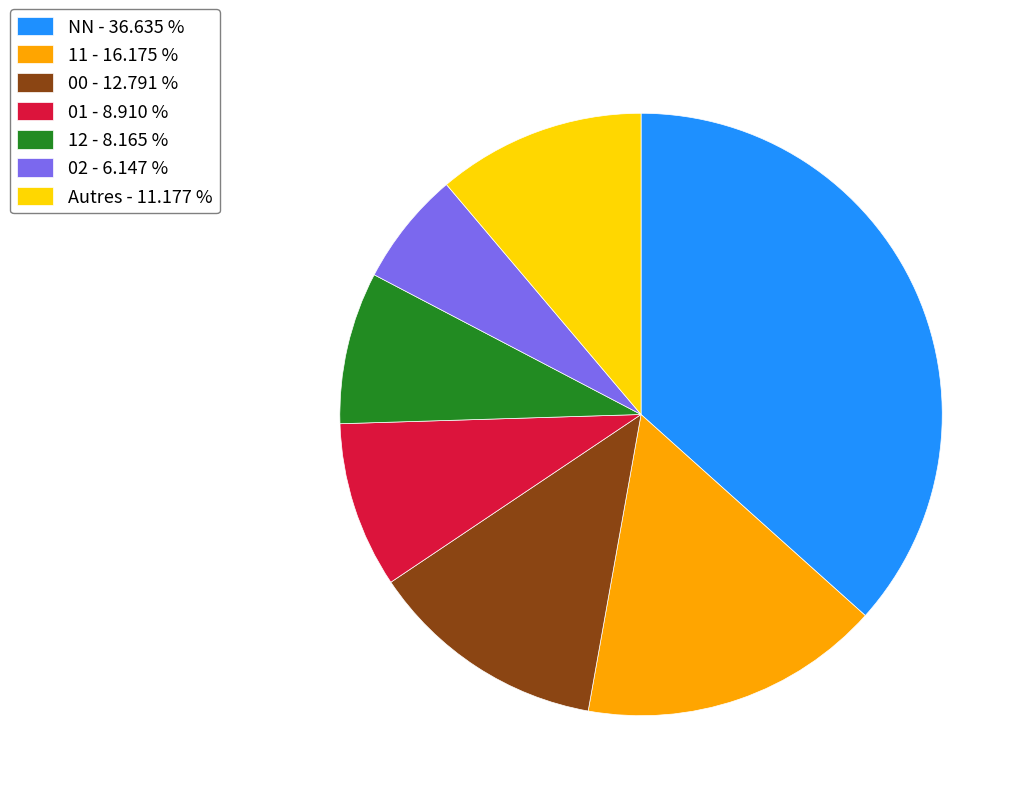

Rank the categories by value from highest to lowest.

NN - 36.635 %, 11 - 16.175 %, 00 - 12.791 %, Autres - 11.177 %, 01 - 8.910 %, 12 - 8.165 %, 02 - 6.147 %